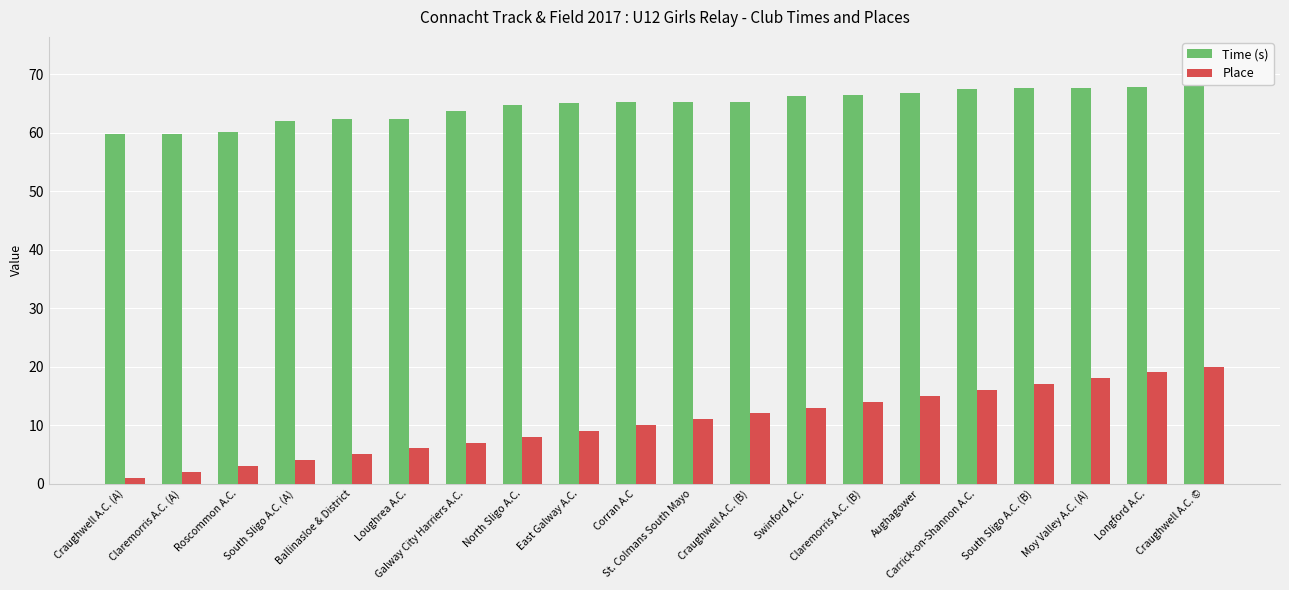

Which has a higher value, Ballinasloe & District or Aughagower?

Aughagower